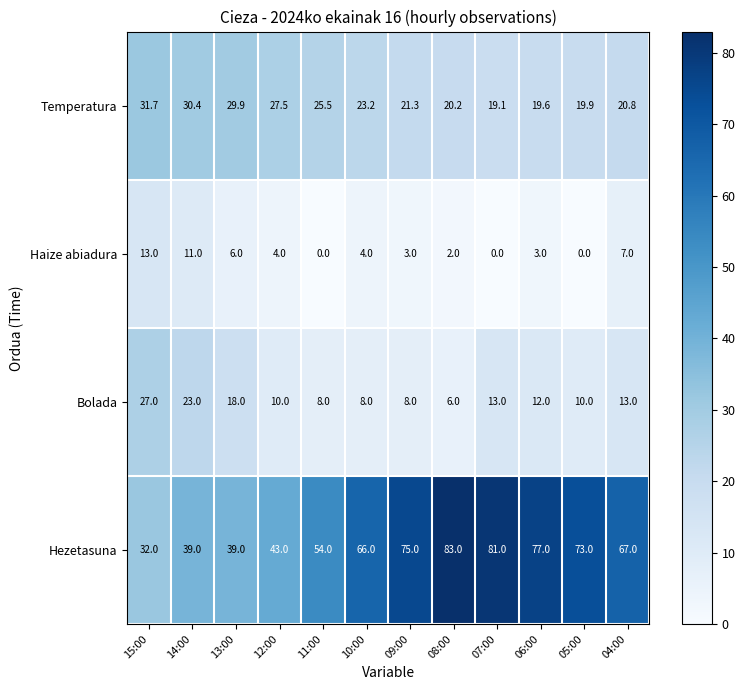

What is the difference between the Bolada values at 10:00 and 12:00?

2.0